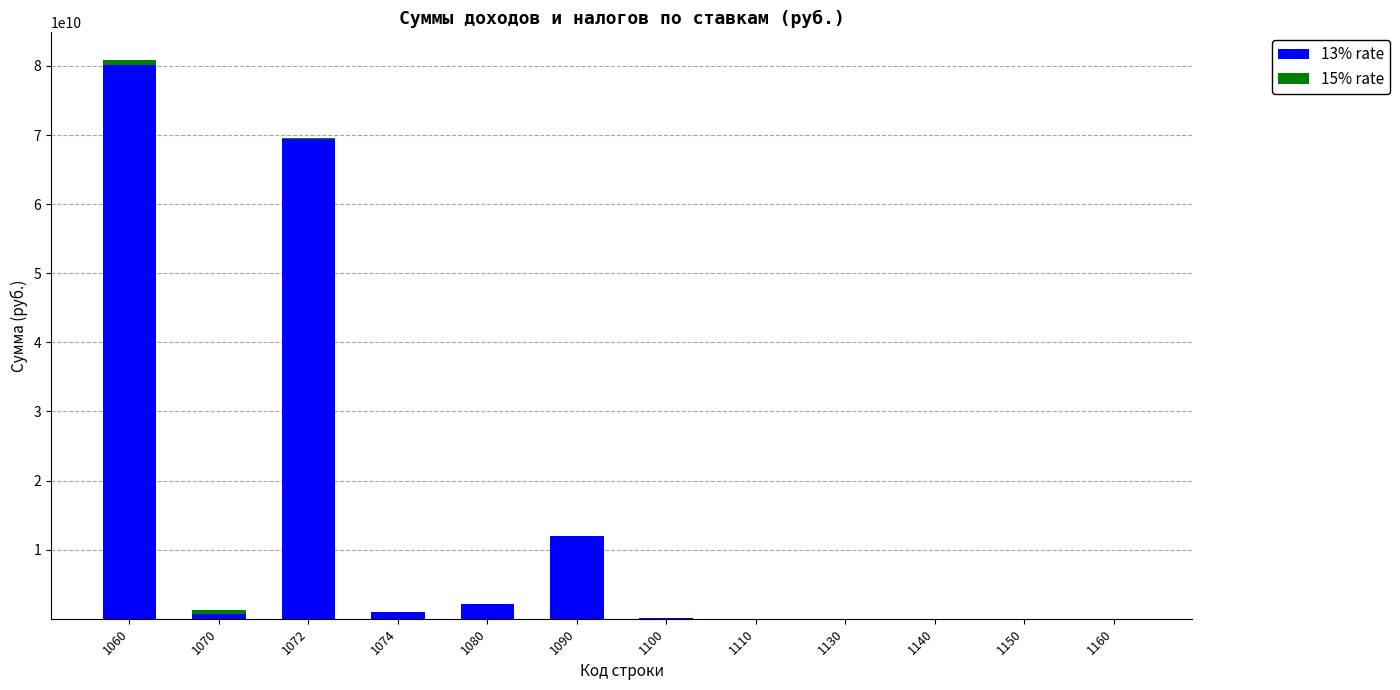

The value of 13% rate at 1090 is 7154178880. True or false?

False